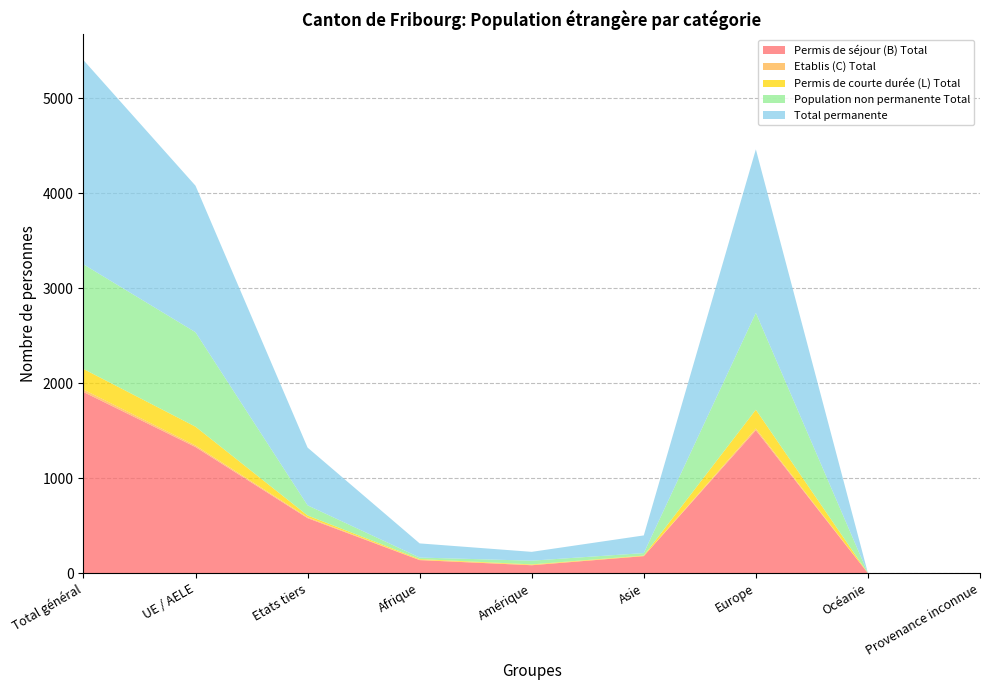

Reading left to right, extract all data points from this chart.

Permis de séjour (B) Total: 1909	1329	580	138	84	180	1506	0	1
Etablis (C) Total: 25	16	9	3	3	1	18	0	0
Permis de courte durée (L) Total: 217	198	19	8	6	5	198	0	0
Population non permanente Total: 1102	995	107	16	39	26	1020	1	0
Total permanente: 2151	1543	608	149	93	186	1722	0	1